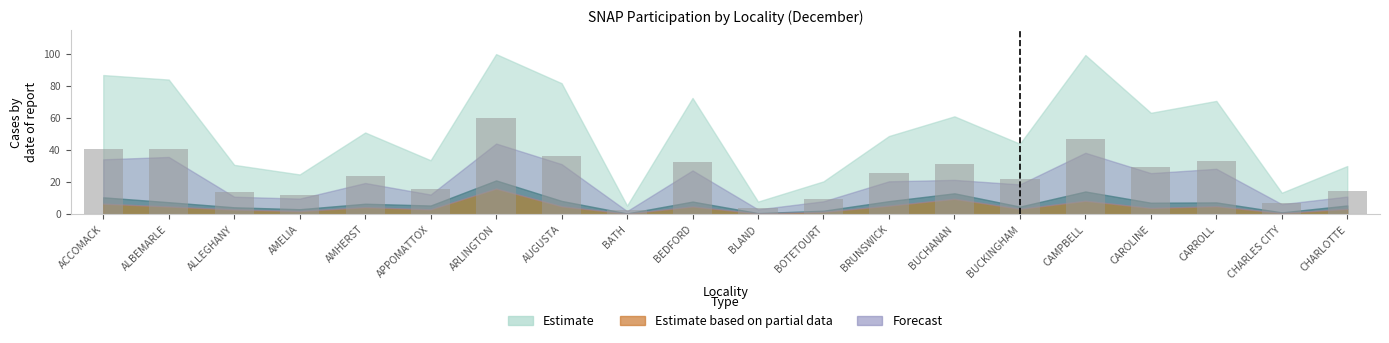

What is the label of the 3rd bar from the left?

ALLEGHANY